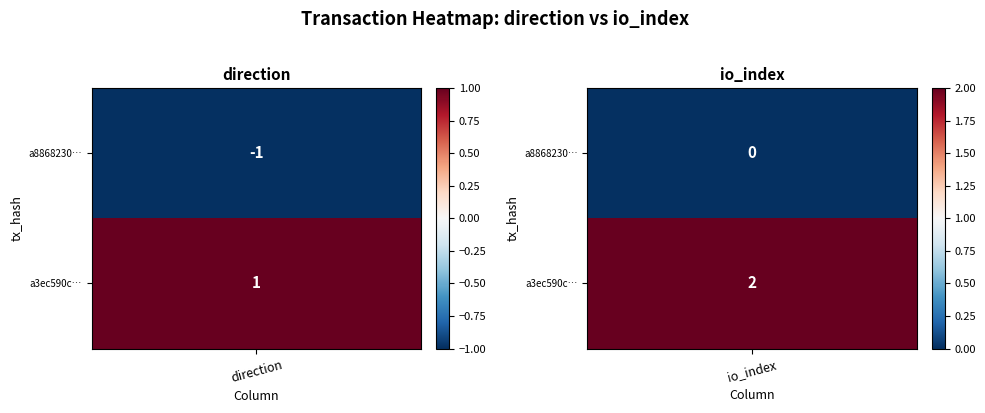

Count the number of categories in the chart.

2